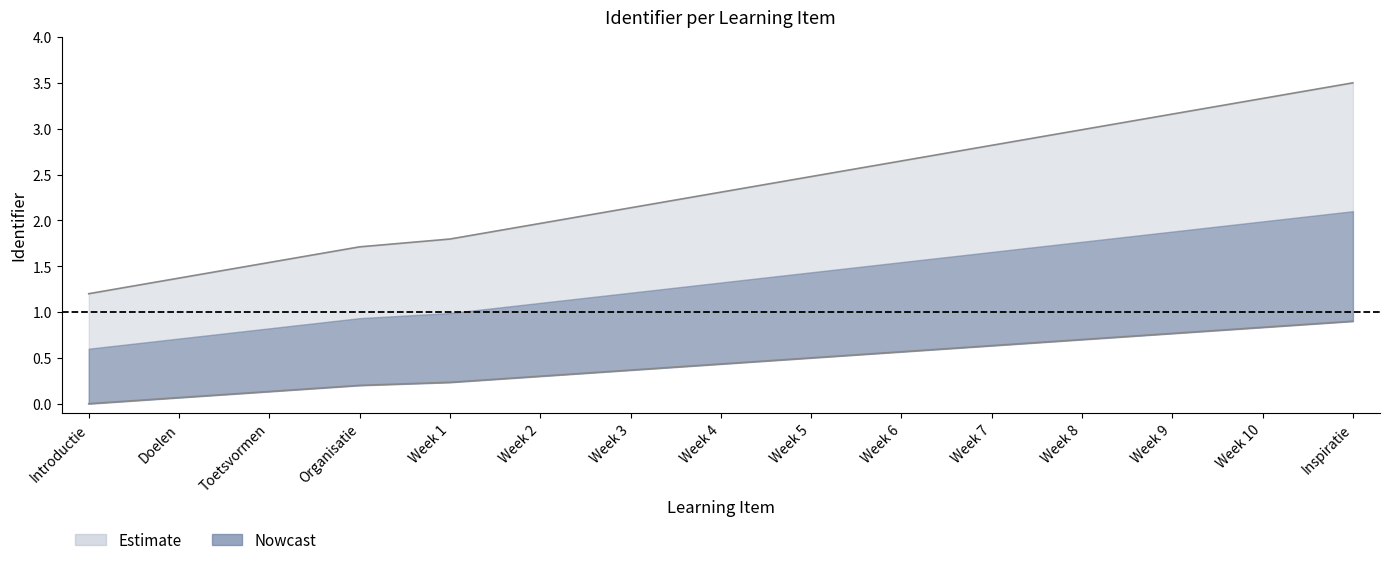

The value of Identifier_lower at Week 4 is 0.4. True or false?

True